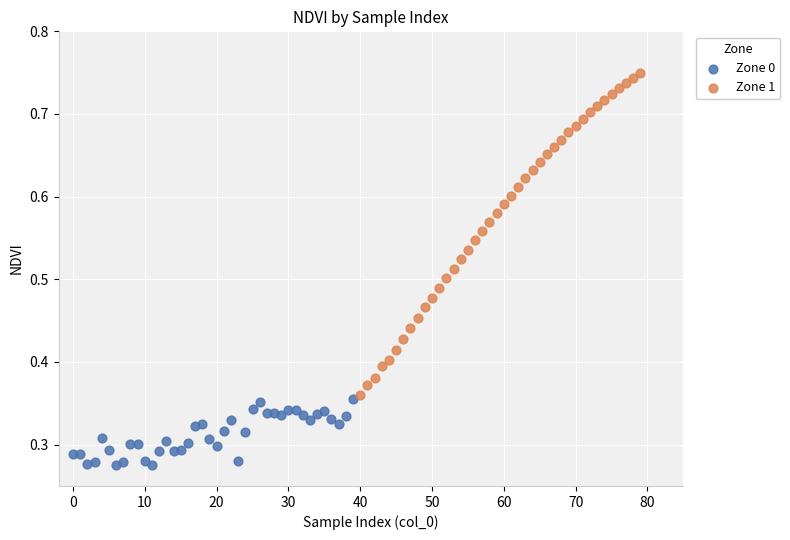

What are all the series names shown in the legend?

Zone 0, Zone 1